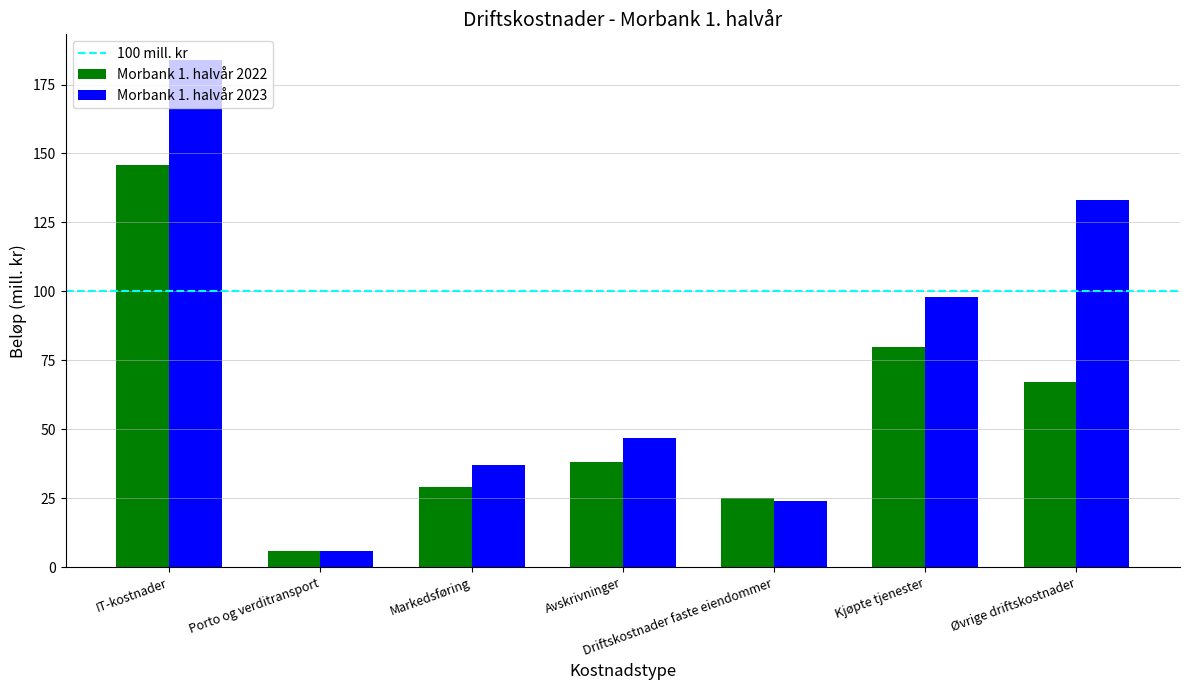

Which series has the widest spread of values?

Morbank 1. halvår 2023